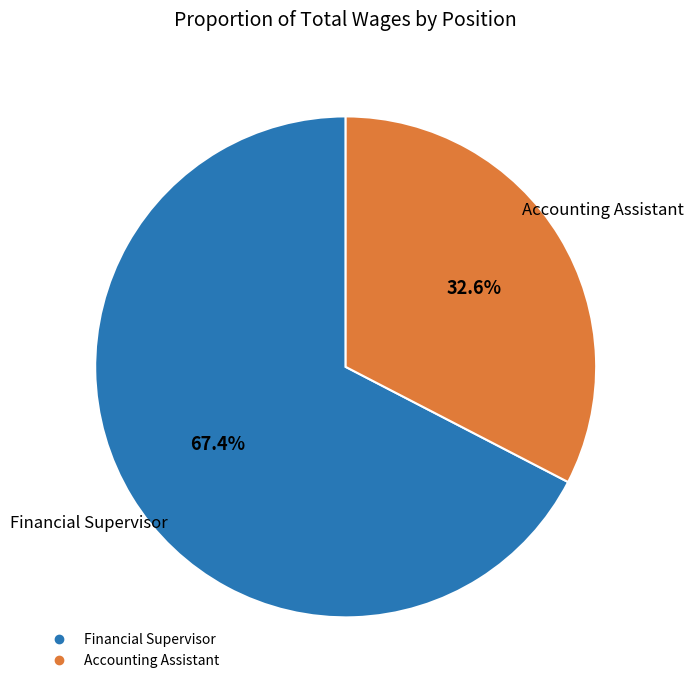

Rank the categories by value from lowest to highest.

Accounting Assistant, Financial Supervisor